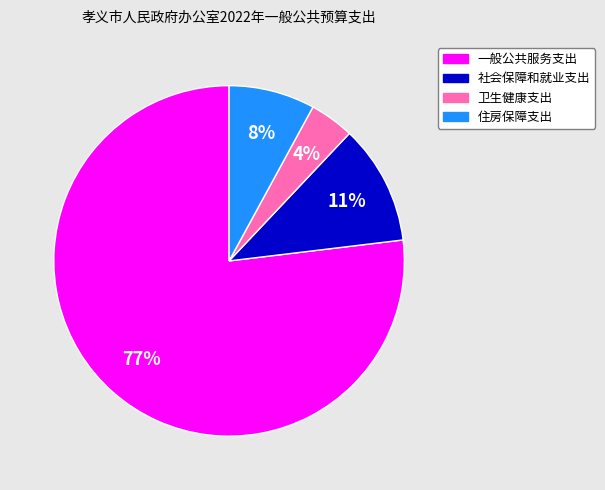

Which slice represents more than half of the pie?

一般公共服务支出